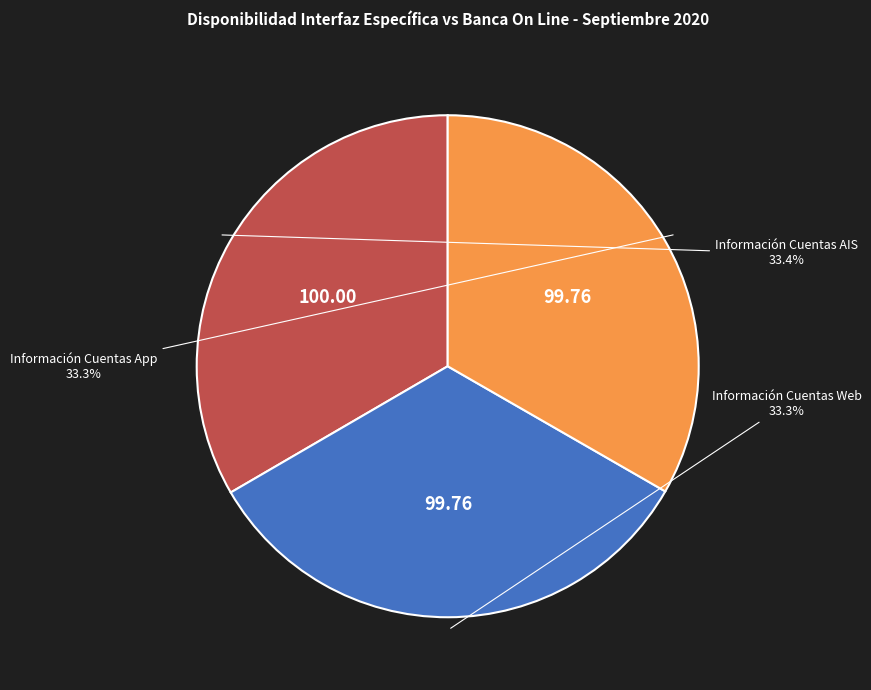

Is there a majority slice in this chart?

No